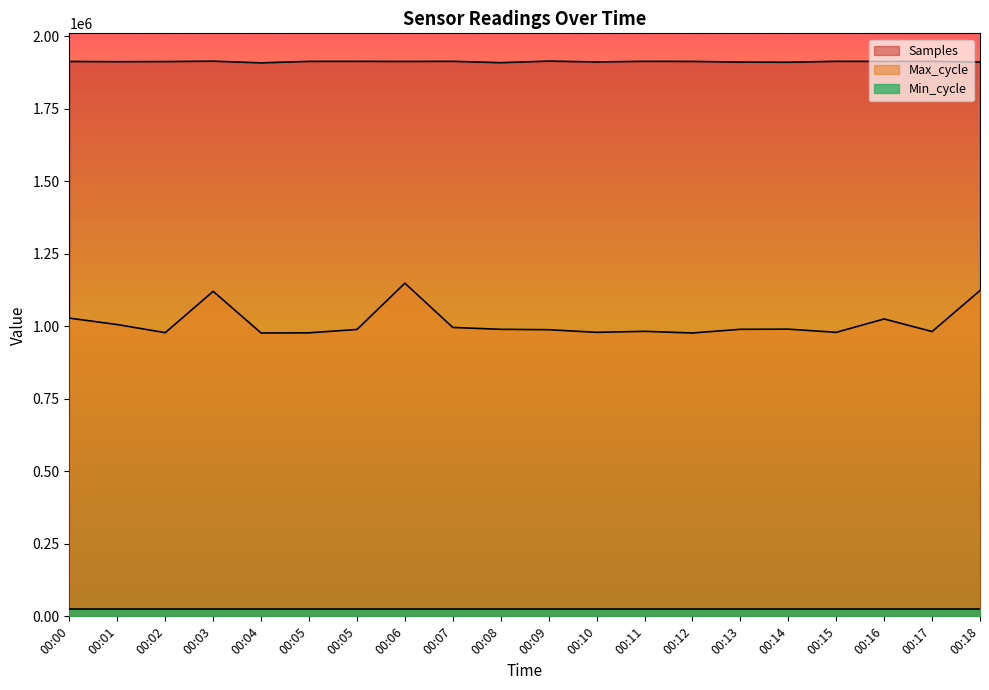

At which label does Samples reach its minimum?

00:04